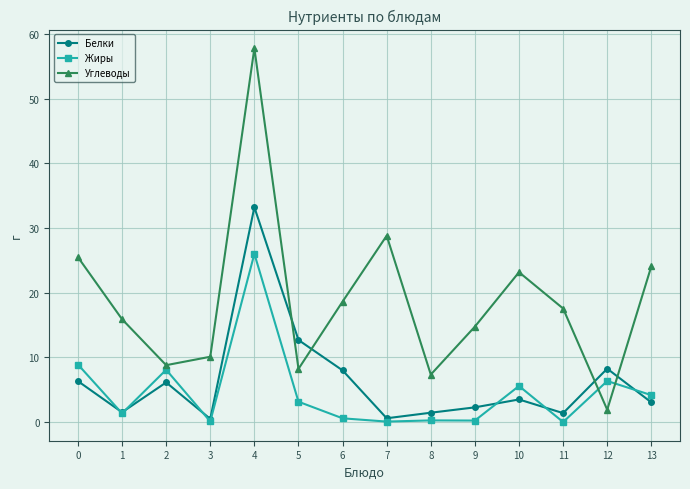

Is this an area chart (filled region under the line)?

No